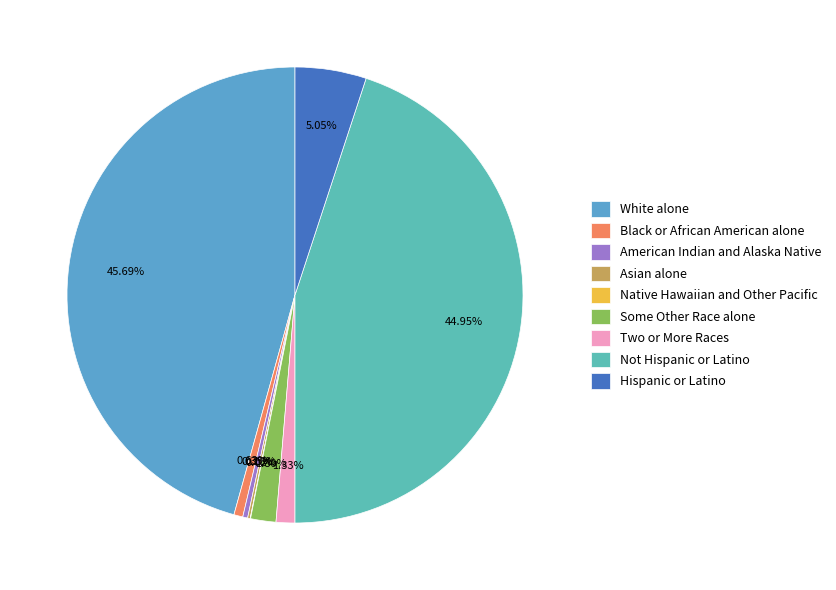

Is there a majority slice in this chart?

No